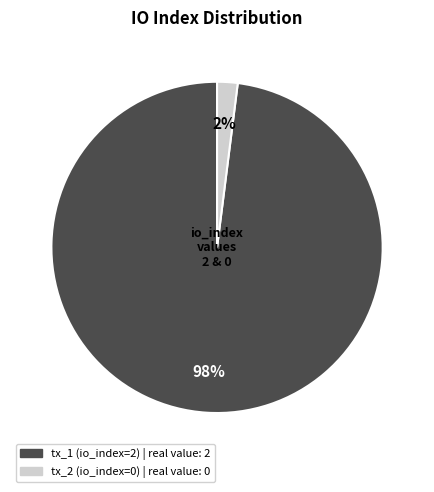

Is it true that tx_1 (io_index=2) is 98% of the pie?

True